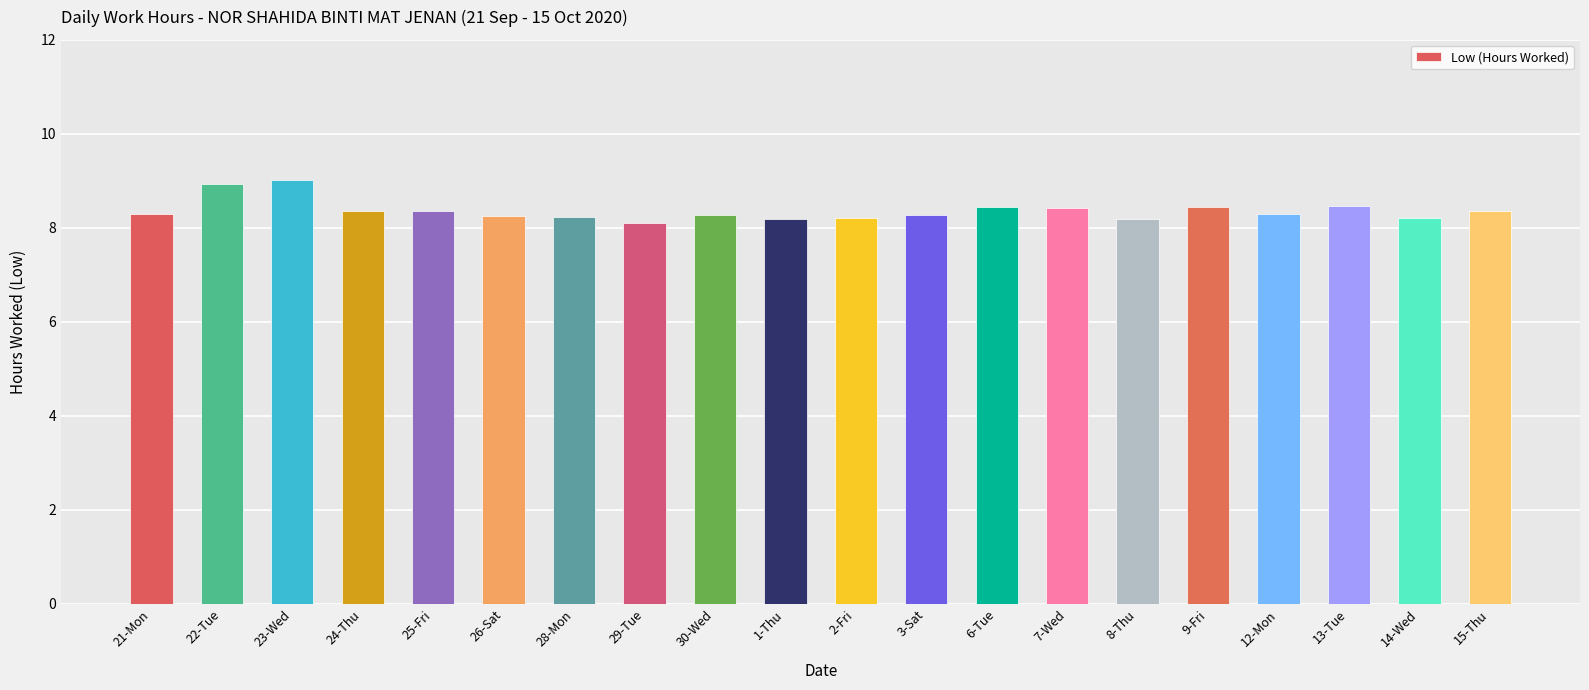

What is the difference between the values at 13-Tue and 28-Mon?

0.2